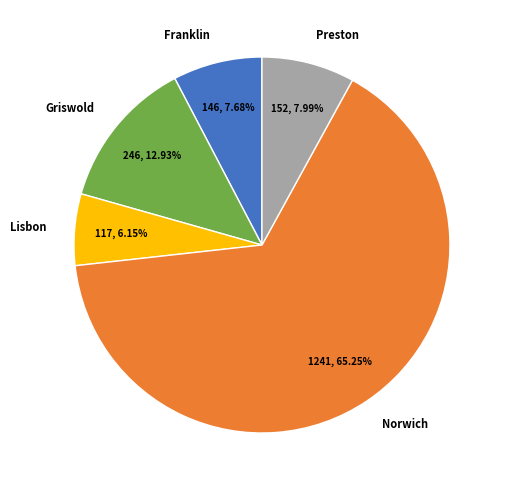

What is the smallest slice in the pie chart?

Lisbon